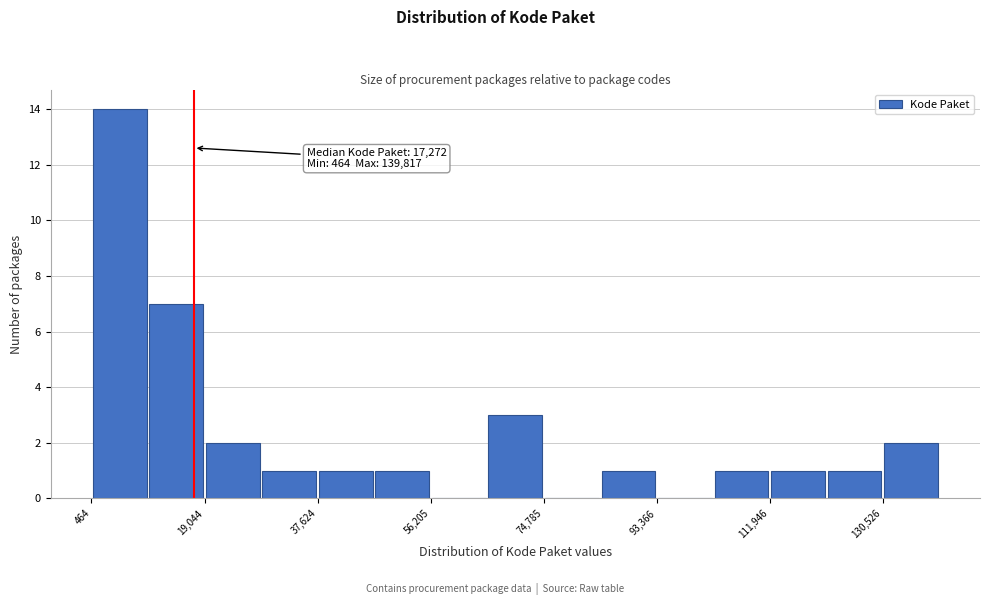

Over which range of the x-axis is the bar tallest?

0 to 10000